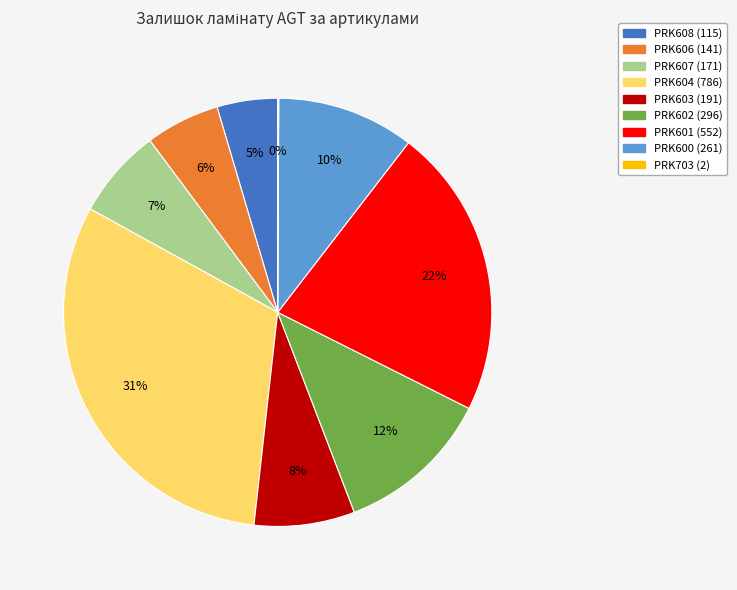

To the nearest percent, what is the combined percentage of PRK606 (141) and PRK604 (786)?

37%